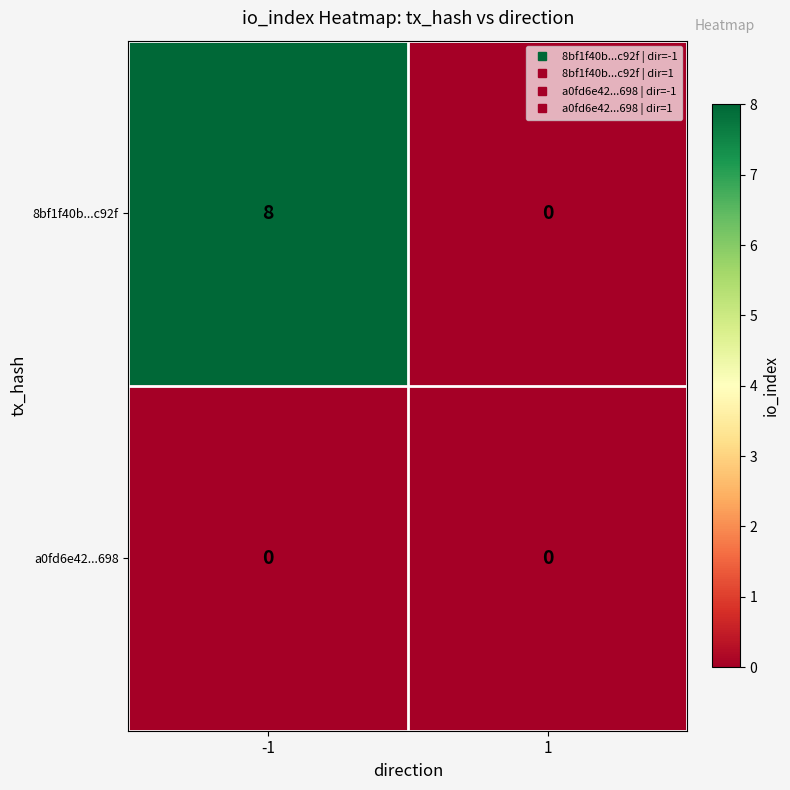

How many data points does each series have?

2